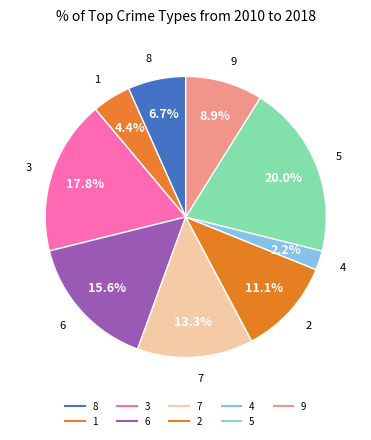

Rank the categories by value from highest to lowest.

col_1=5, col_1=3, col_1=6, col_1=7, col_1=2, col_1=9, col_1=8, col_1=1, col_1=4